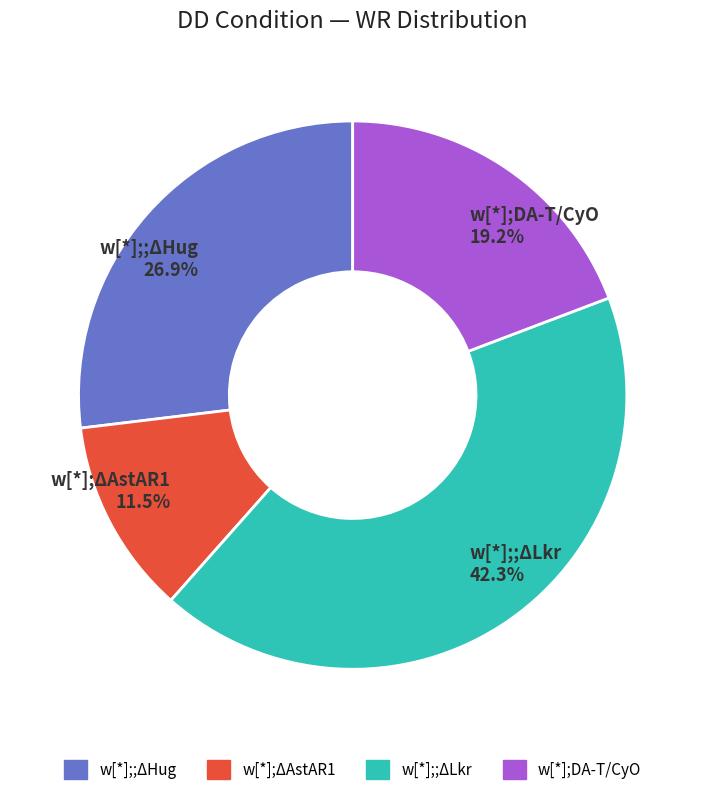

Is the sum of w[*];;ΔLkr 42.3% and w[*];ΔAstAR1 11.5% greater than half?

Yes